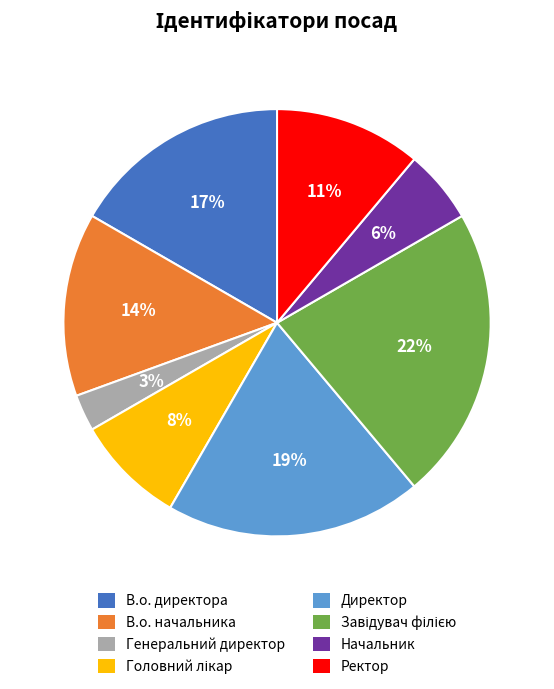

Count the number of slices in the pie.

8